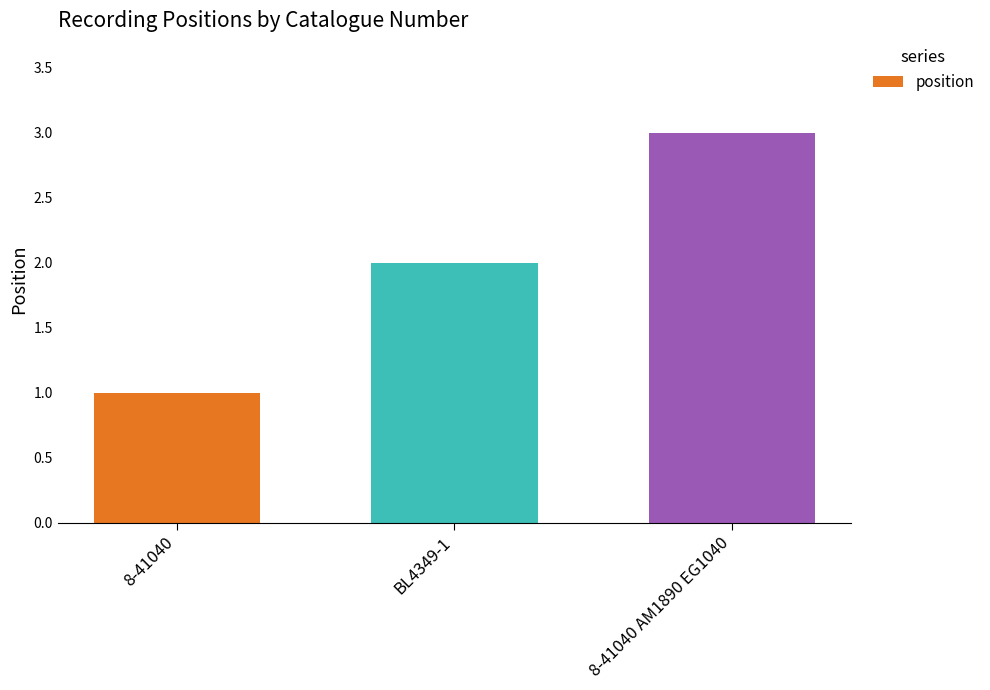

How many categories are shown in the chart?

3